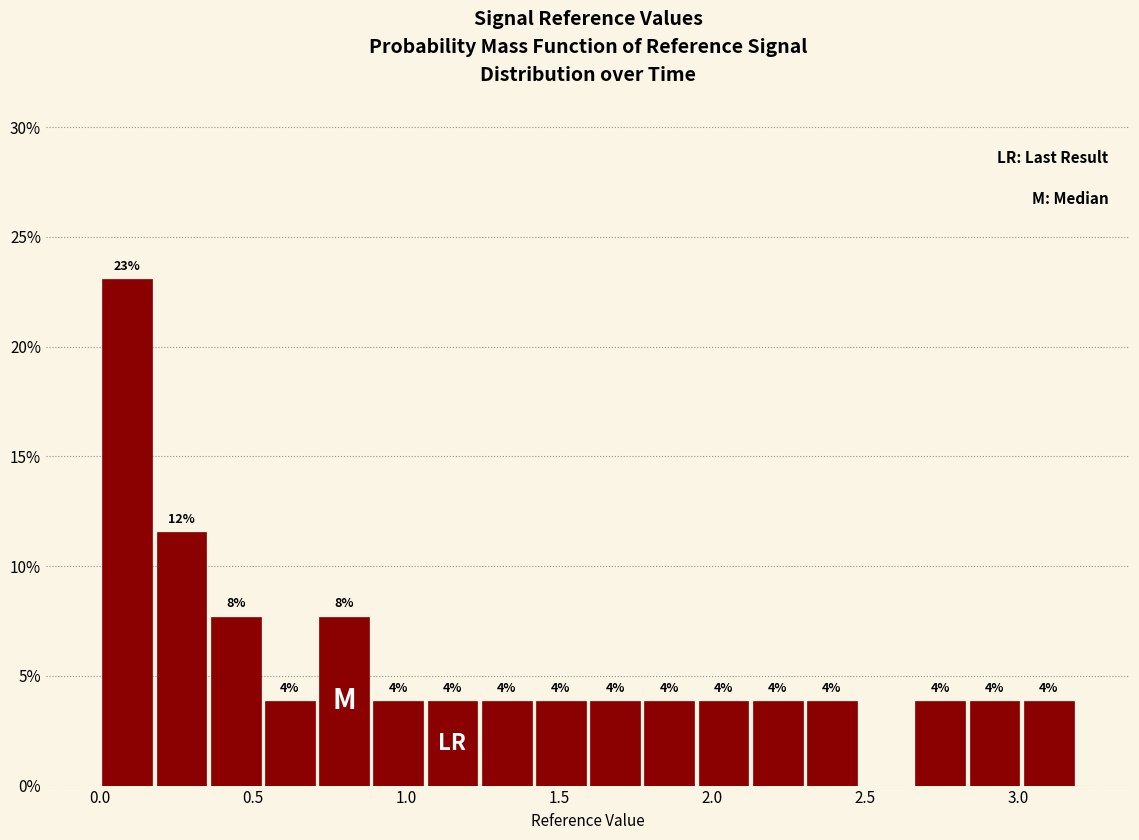

Read against the x-axis, roughly where is the centre of the tallest bar?

0.10